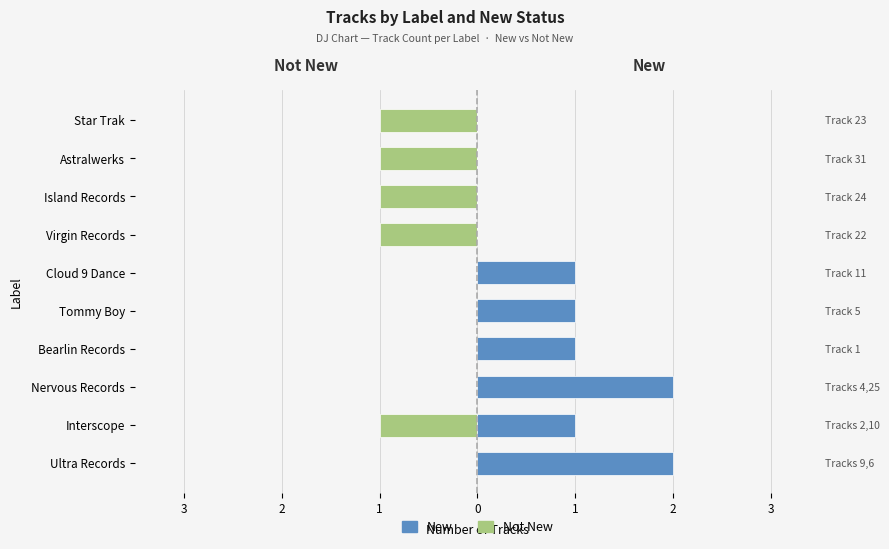

How many positive values does the New series have?

6